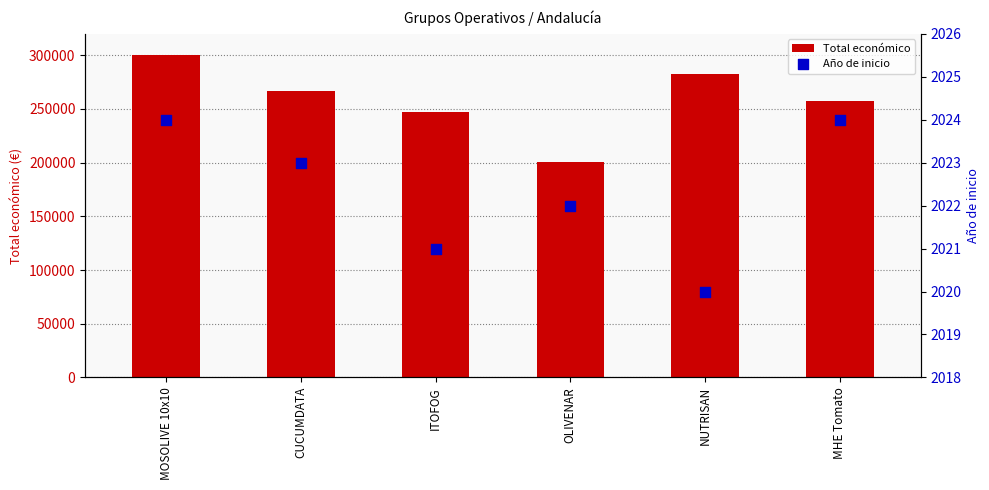

Which series reaches the minimum Y coordinate?

Año de inicio